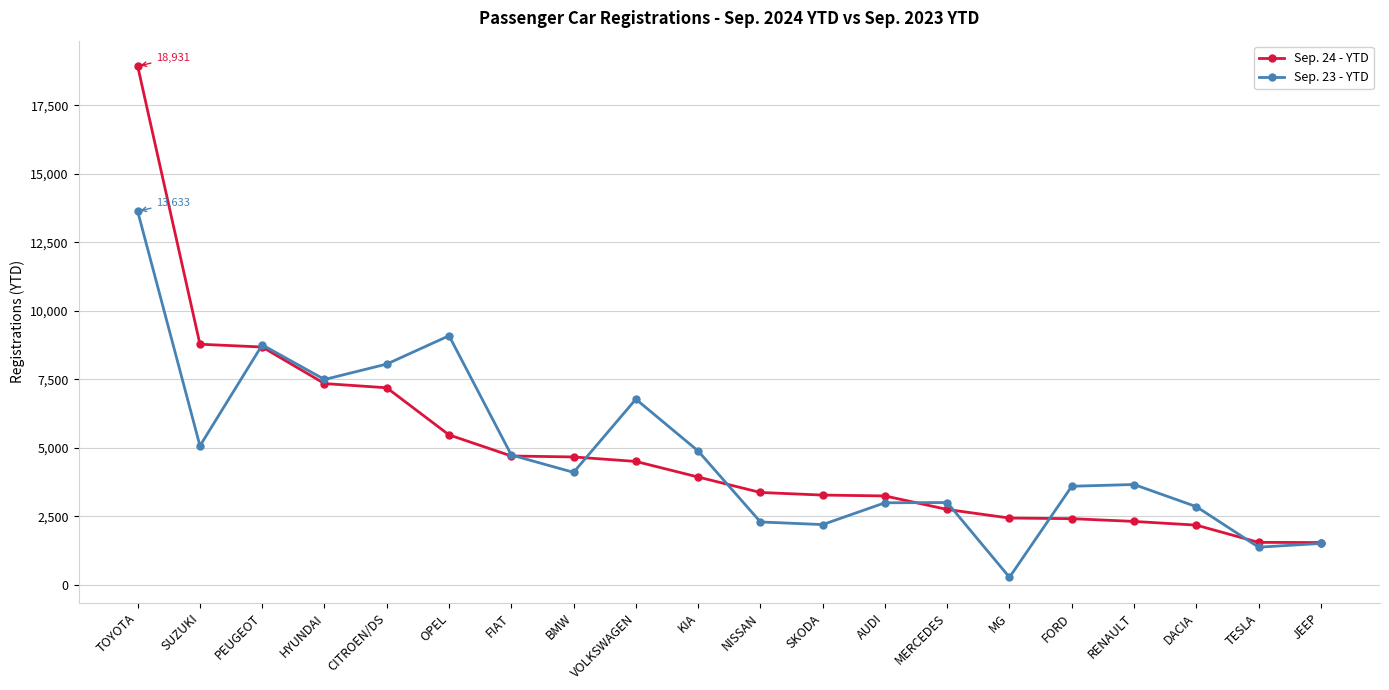

What is the sum of all Sep. 23 - YTD values?

96367